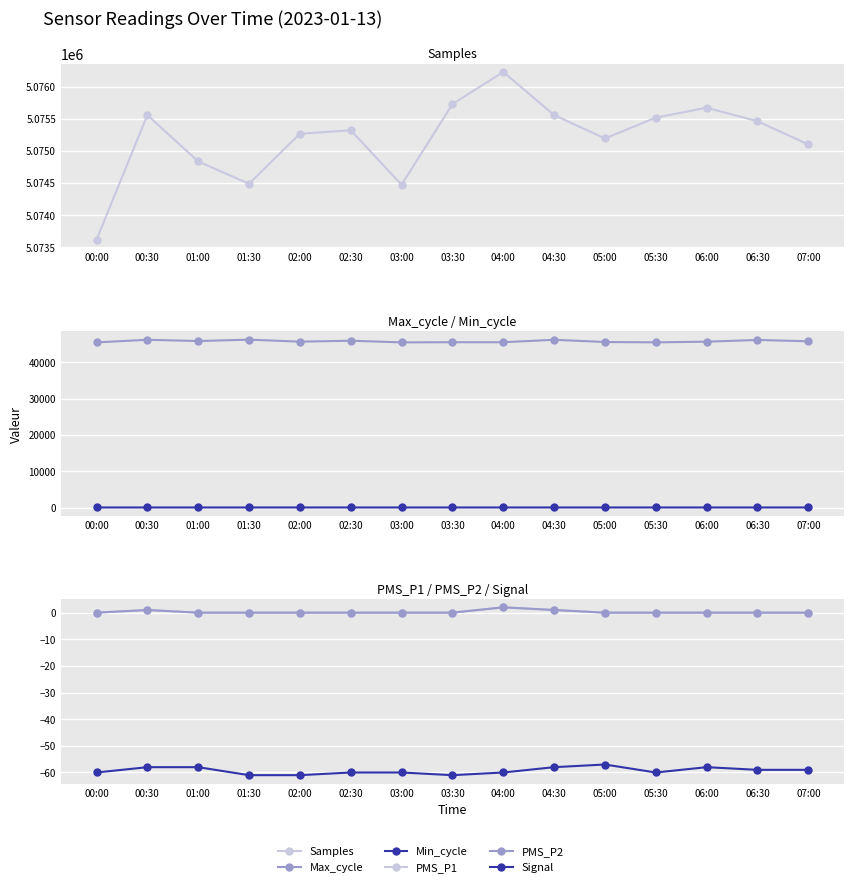

At which label is PMS_P1 closest to 1?

00:30